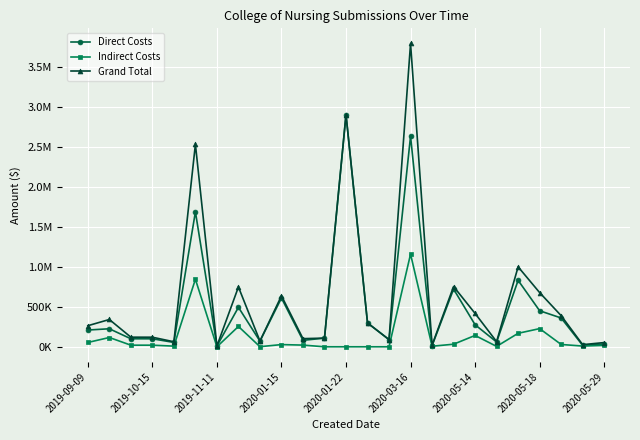

Does the chart have visible grid lines?

Yes